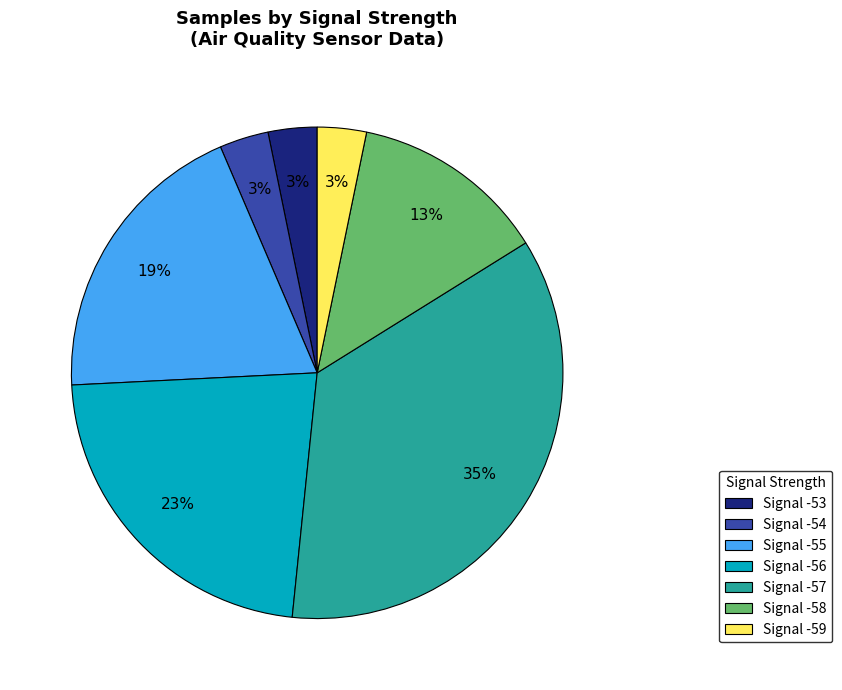

Which slice is the largest?

Signal -57